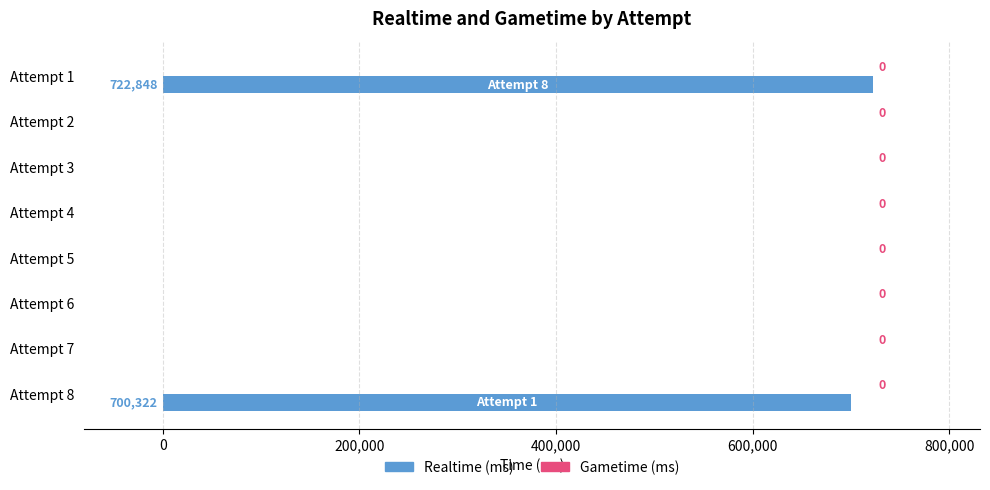

How many data points does each series have?

8